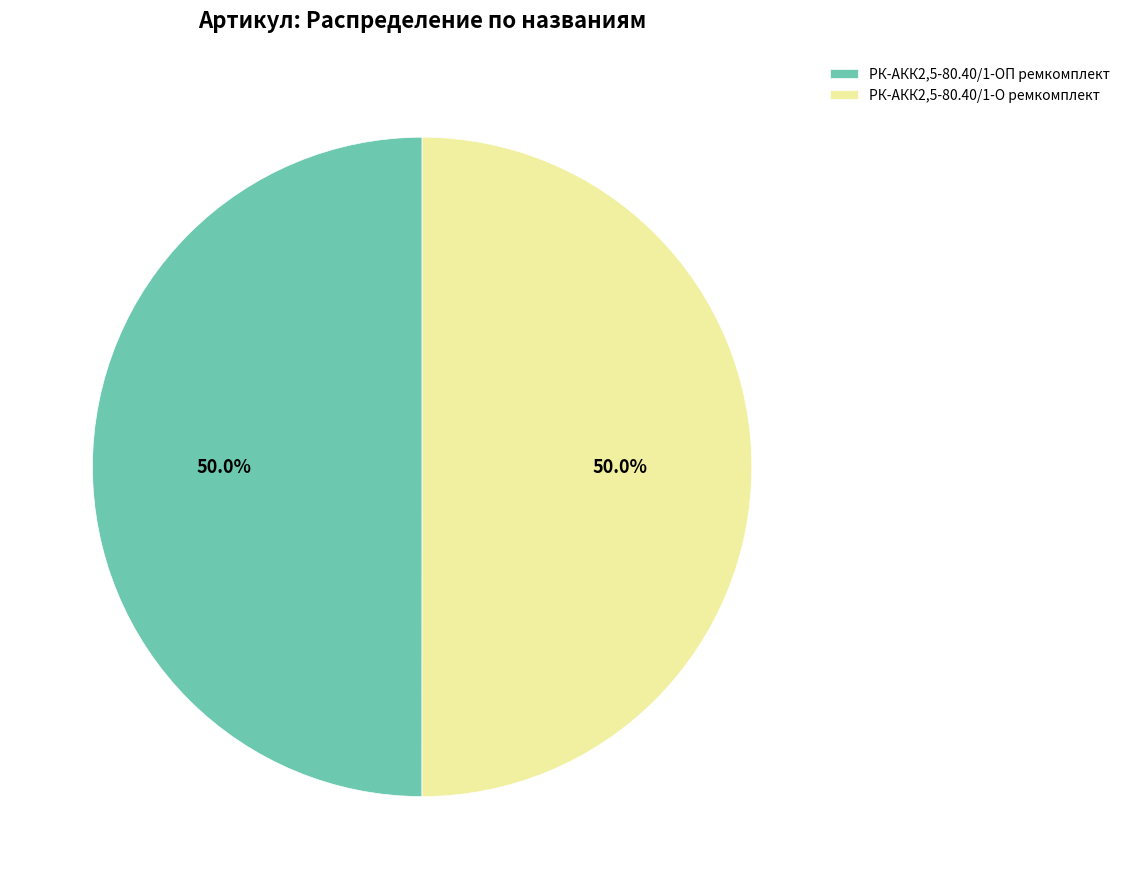

What is the ratio of the value at РК-АКК2,5-80.40/1-О ремкомплект to the value at РК-АКК2,5-80.40/1-ОП ремкомплект?

1.0